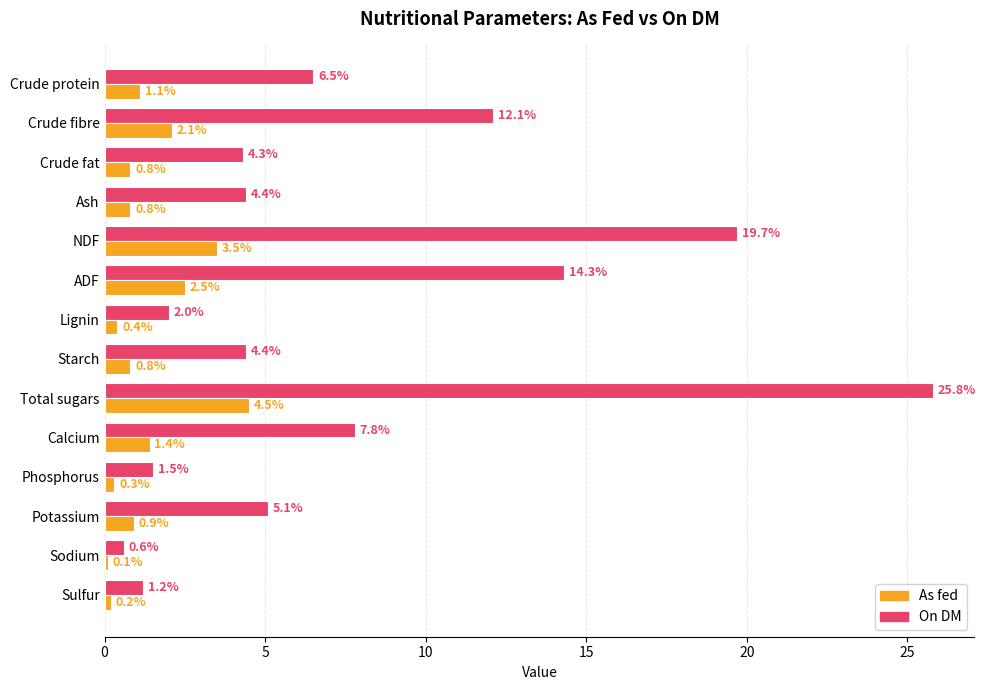

Rank the series by their average value, from highest to lowest.

On DM, As fed